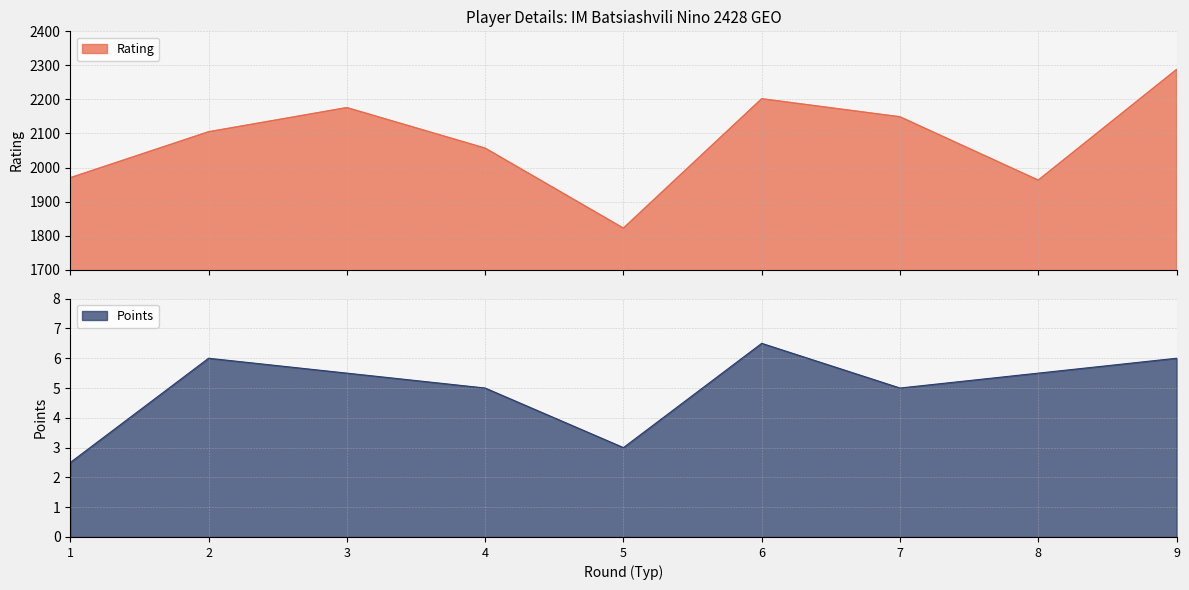

Is it true that Points equals 7.1 at 7?

False